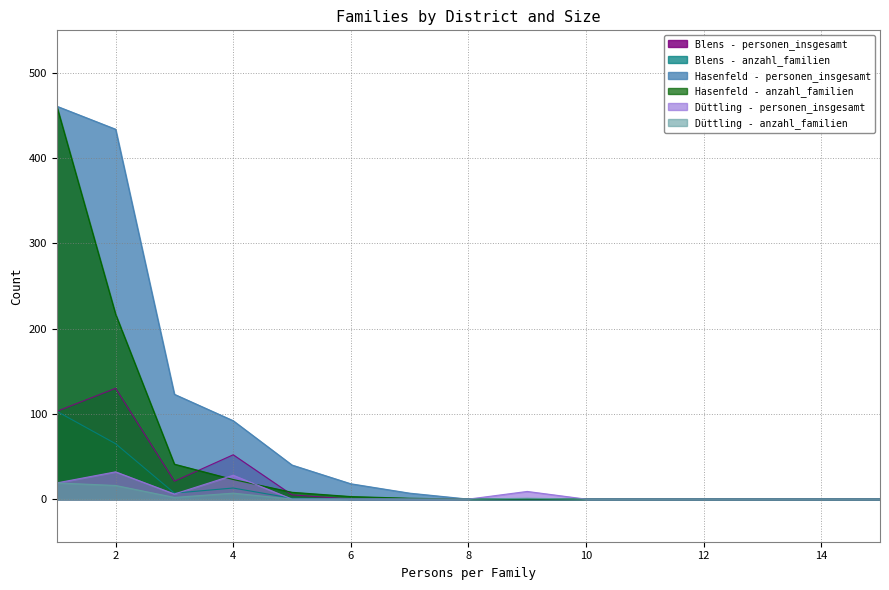

At which label is Düttling - personen_insgesamt closest to 16?

1